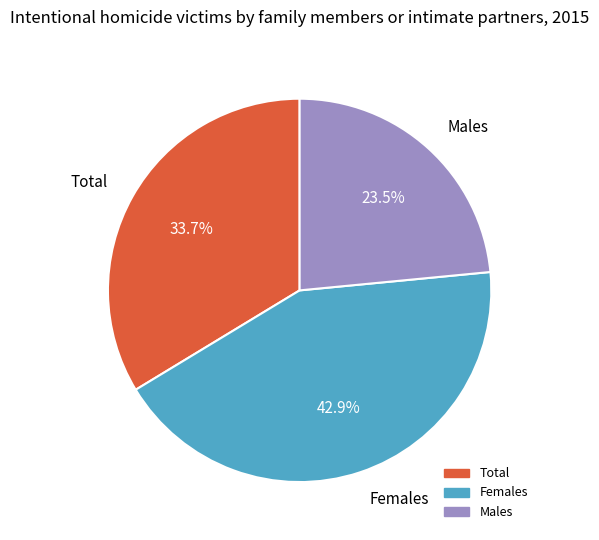

What is the total percentage of Total and Females?

76.5%